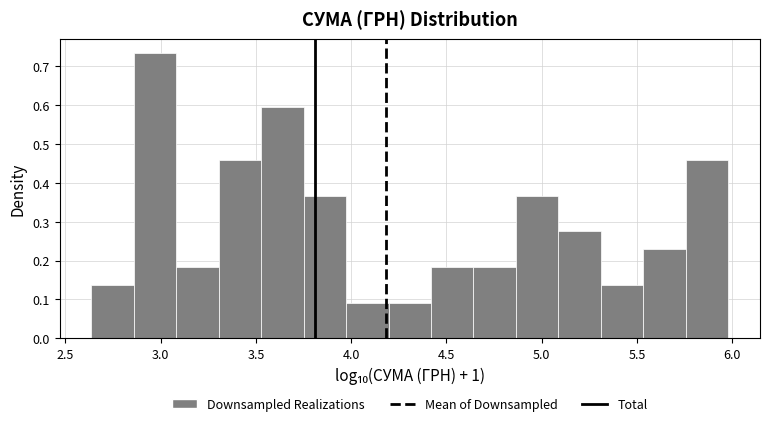

What is the height of the bar covering 5.75 to 6.00 on the x-axis? Neither the bar edges nor the heights are printed on the chart, so give them approximately, as read against the axes.

0.46